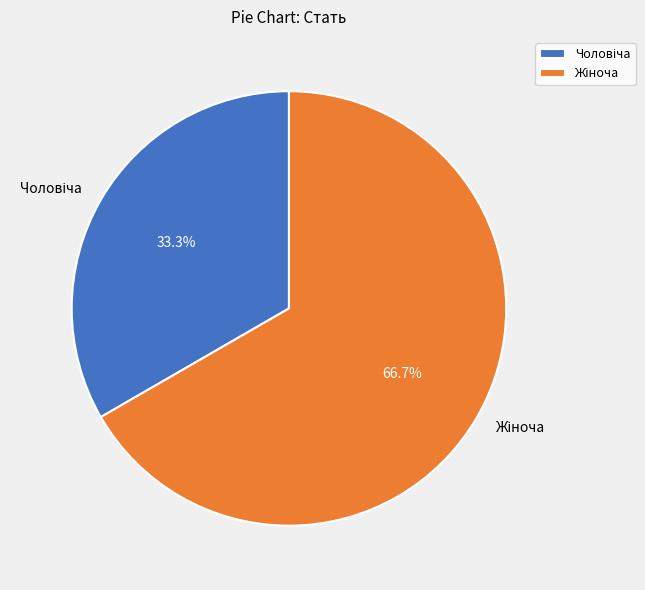

Is there any slice that represents more than half of the pie?

Yes